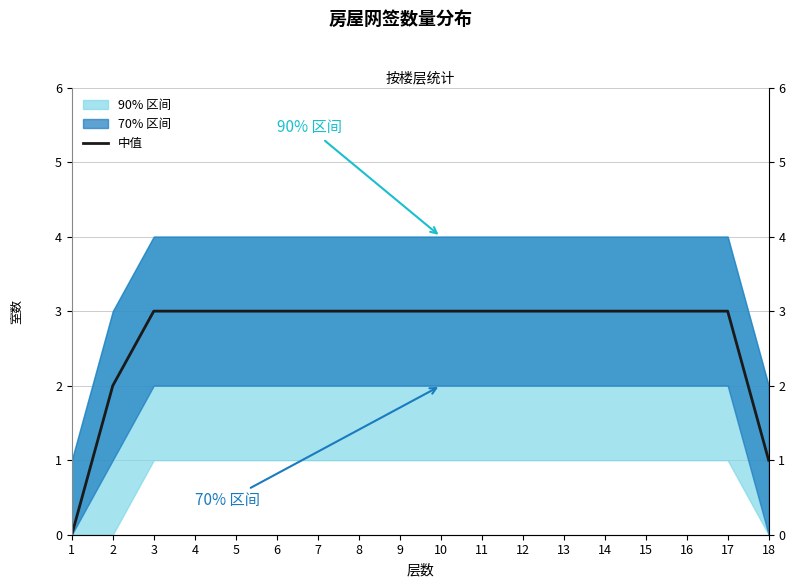

Which label corresponds to the smallest value in the chart?

1